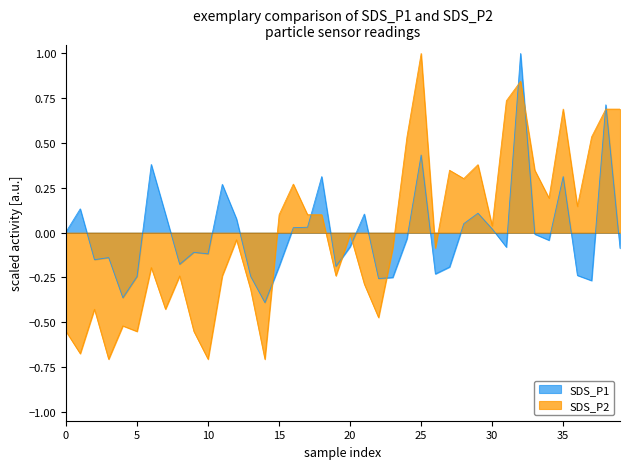

At which label does SDS_P1 reach its minimum?

14